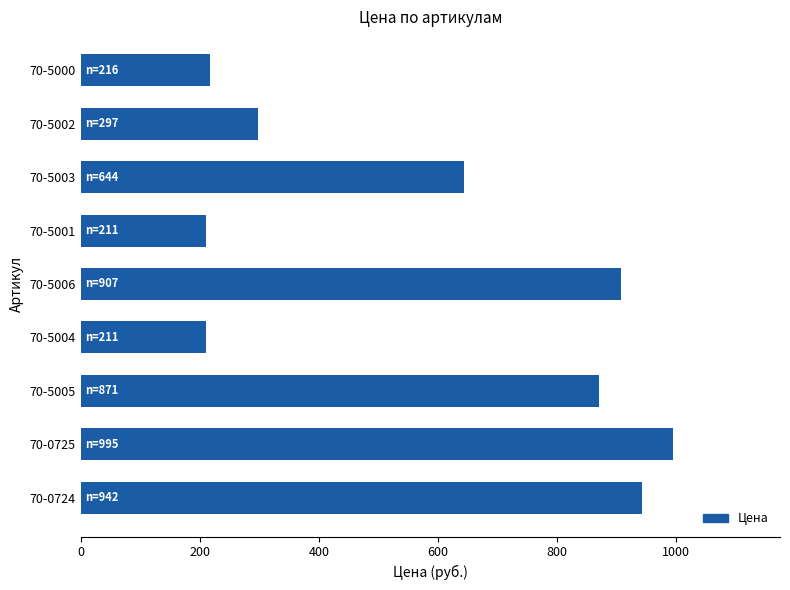

Which category has the highest value across all series?

70-0725